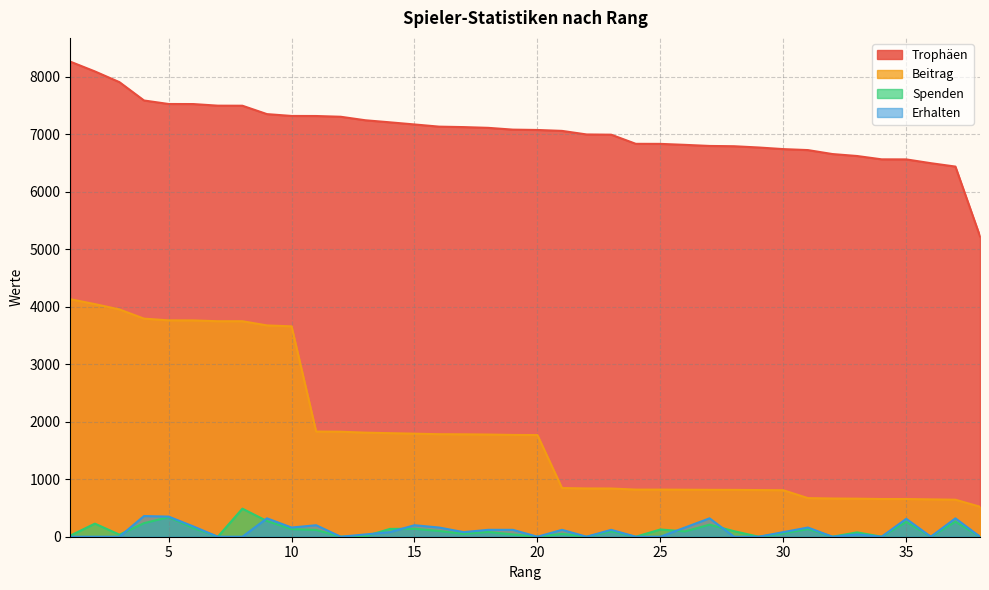

What is the spread (max minus min) of values at 3?

7910